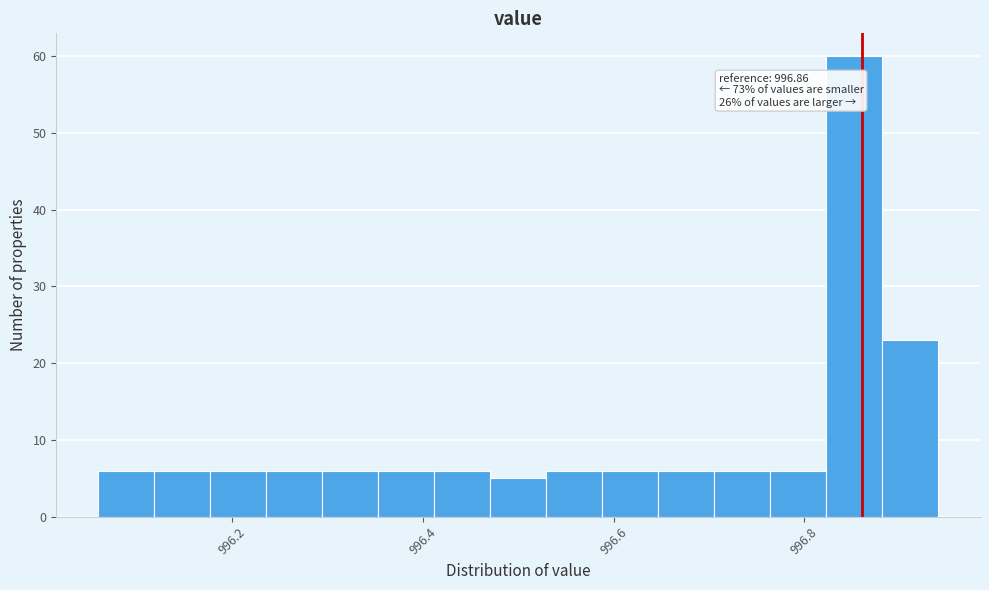

Read against the x-axis, roughly where is the centre of the tallest bar?

996.86